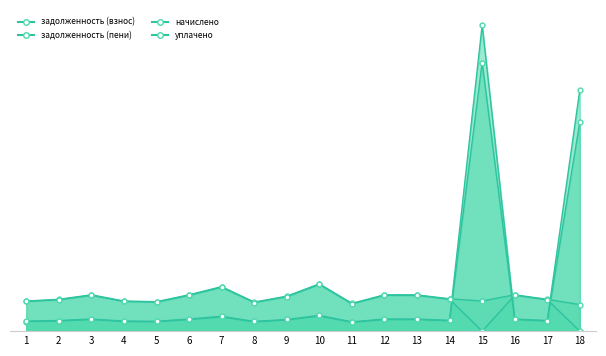

How many times do начислено and задолженность (пени) cross each other?

3